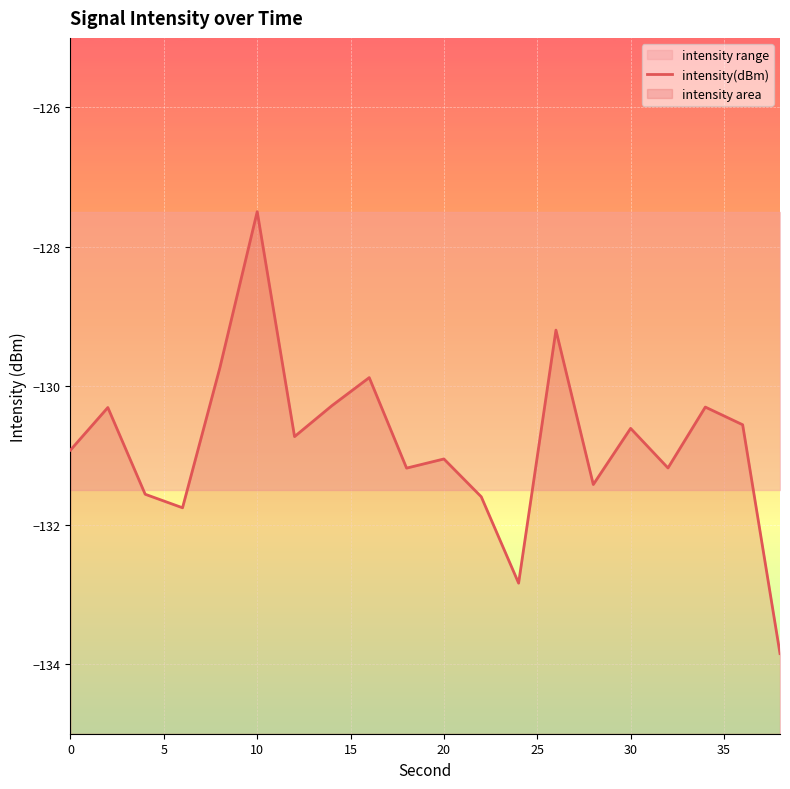

Between 35 and 0, which is larger?

35